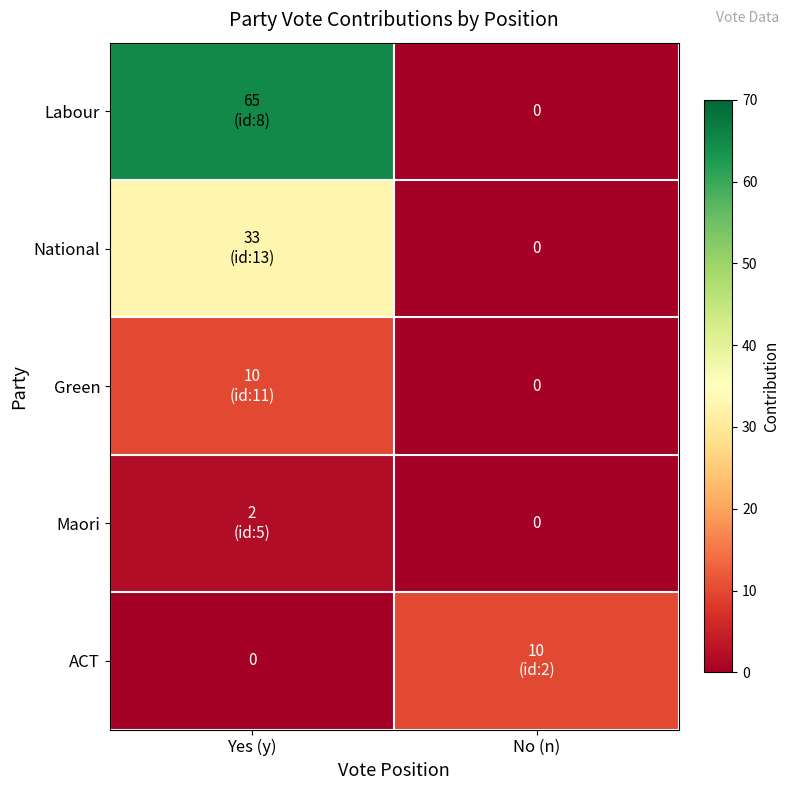

The Labour series shows 34 at No (n). True or false?

False